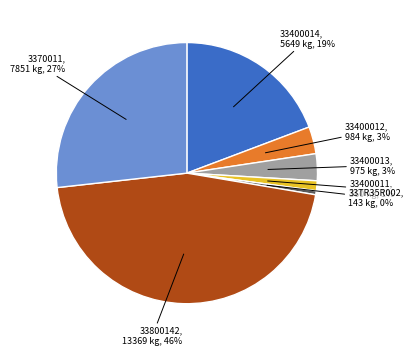

Is there a majority slice in this chart?

No